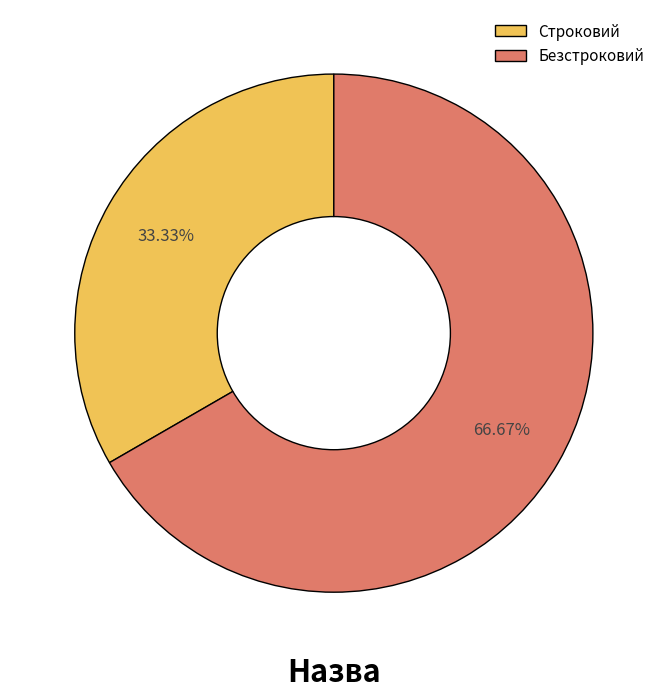

What is the ratio of the value at Строковий to the value at Безстроковий?

0.5